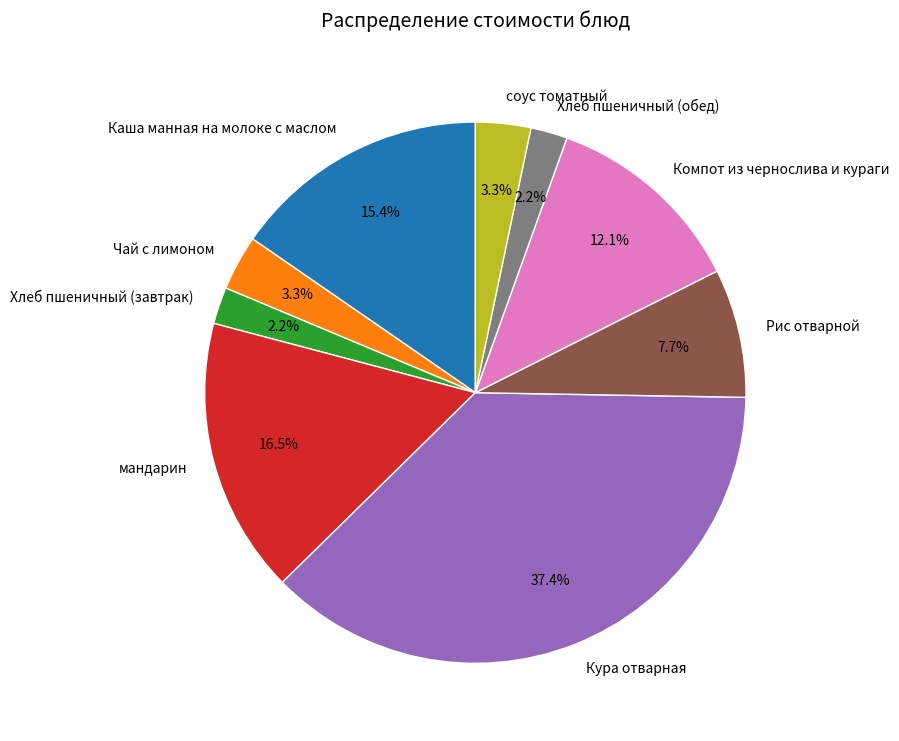

How many segments does this pie chart have?

9